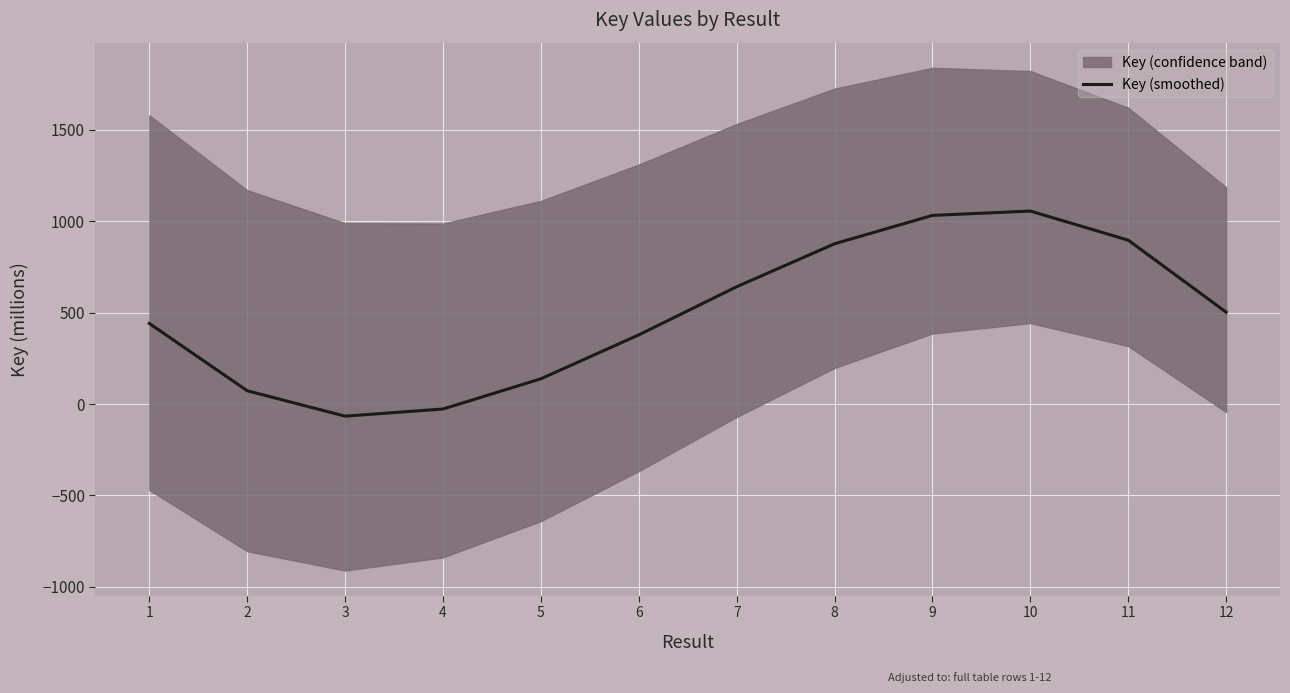

The chart shows a value of -66.4 at 3. True or false?

True